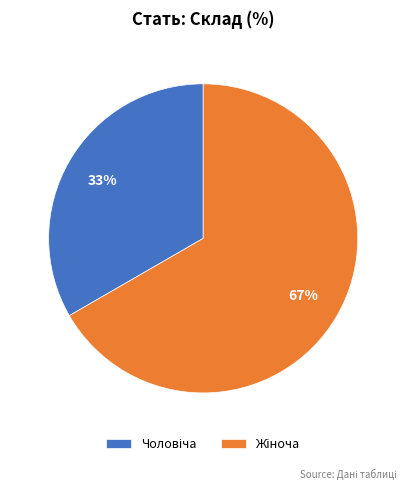

To the nearest percent, what is the average slice percentage?

50%